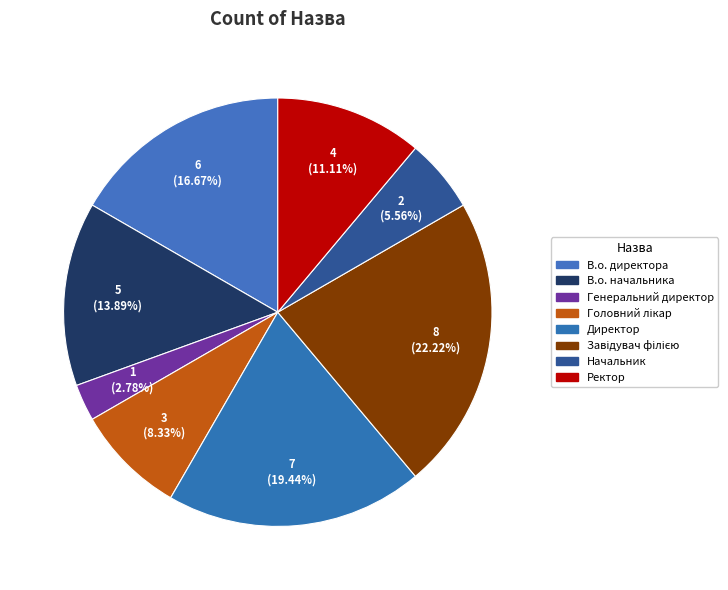

Count the number of slices in the pie.

8